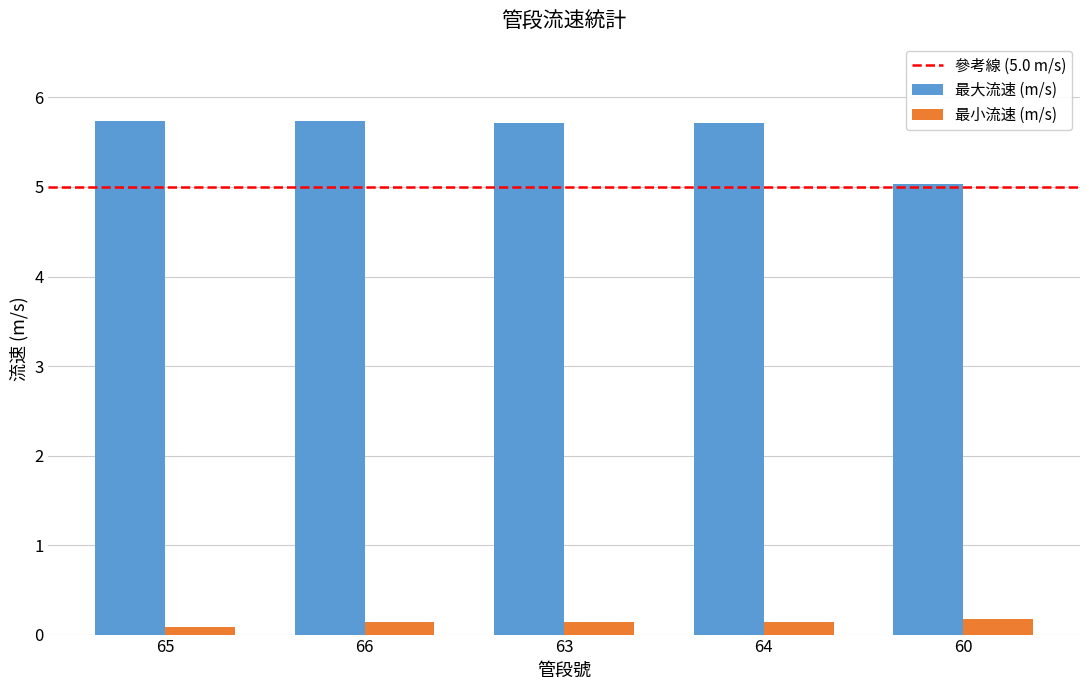

Reading left to right, extract all data points from this chart.

最大流速 (m/s): 5.7	5.7	5.7	5.7	5.0
最小流速 (m/s): 0.1	0.1	0.1	0.1	0.2